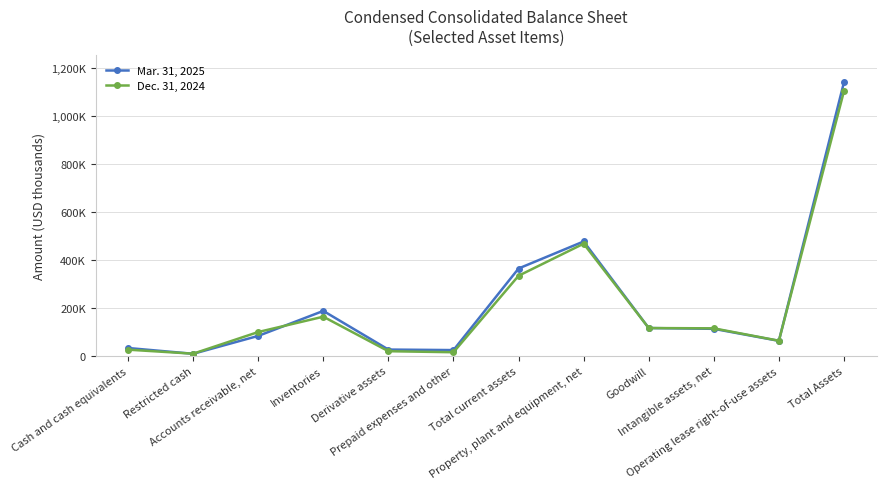

Rank the categories by Mar. 31, 2025 value from highest to lowest.

Total Assets, Property, plant and equipment, net, Total current assets, Inventories, Goodwill, Intangible assets, net, Accounts receivable, net, Operating lease right-of-use assets, Cash and cash equivalents, Derivative assets, Prepaid expenses and other, Restricted cash